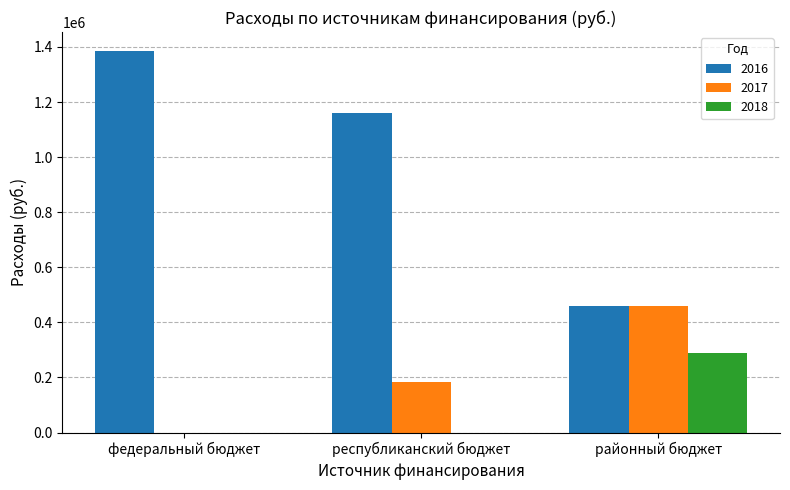

What is the average value of the 2017 series?

214245.5